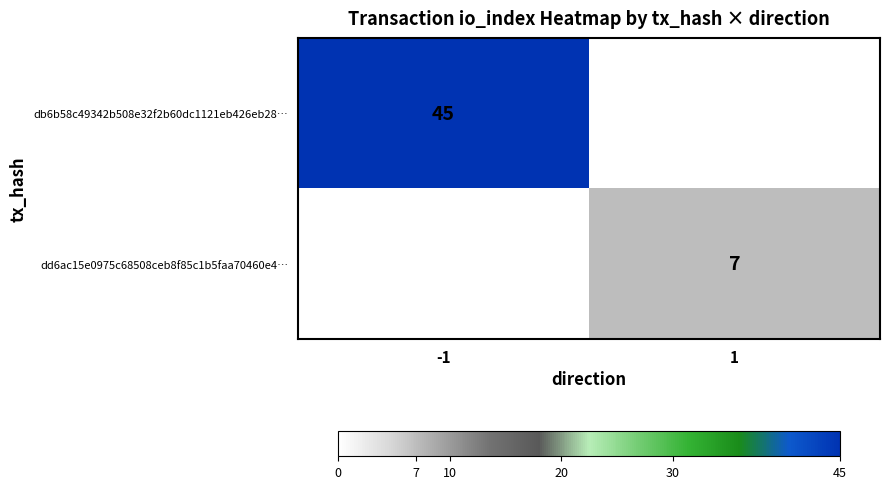

True or false: dd6ac15e0975c68508ceb8f85c1b5faa70460e4… has a value of 11 at 1.

False